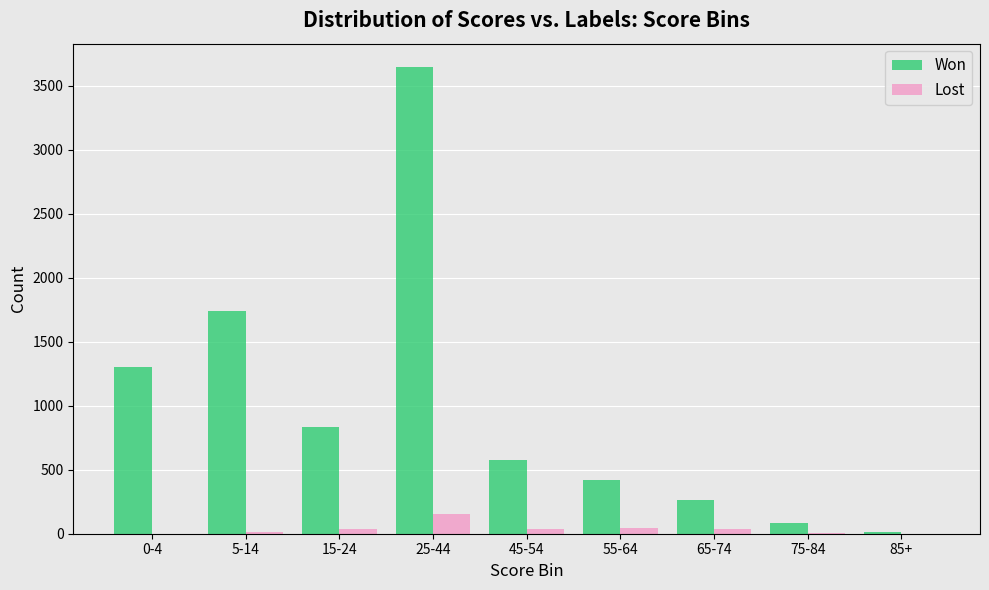

The value of Lost at 0-4 is 0. True or false?

True